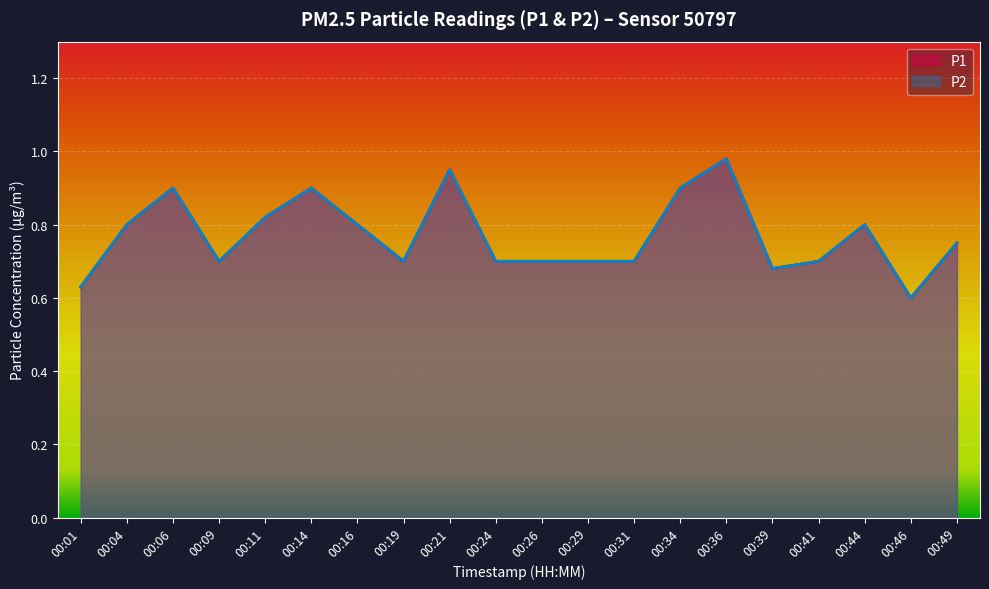

Is the value of P2 at 00:16 greater than the value of P1 at 00:04?

No